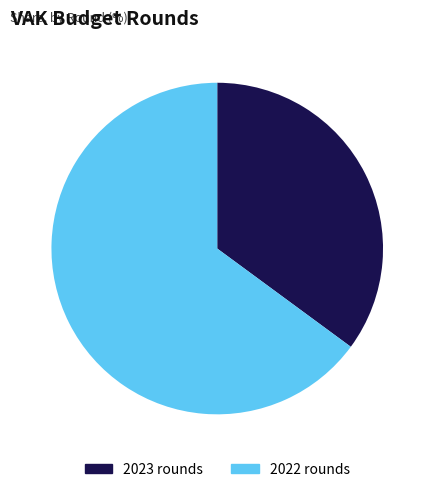

Is there any slice that represents more than half of the pie?

Yes